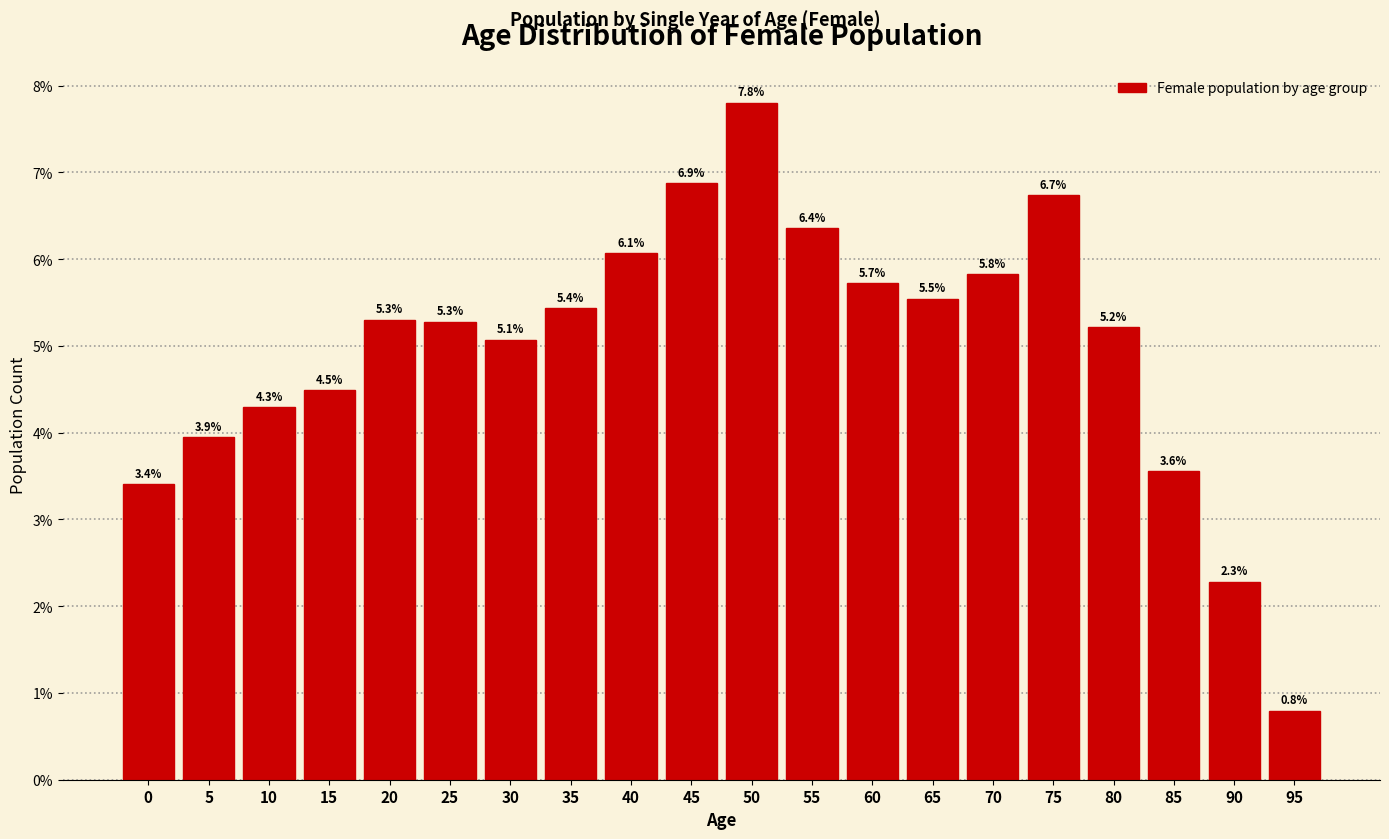

Reading right to left, what are all the values shown in this chart?

0.8	2.3	3.6	5.2	6.7	5.8	5.5	5.7	6.4	7.8	6.9	6.1	5.4	5.1	5.3	5.3	4.5	4.3	3.9	3.4